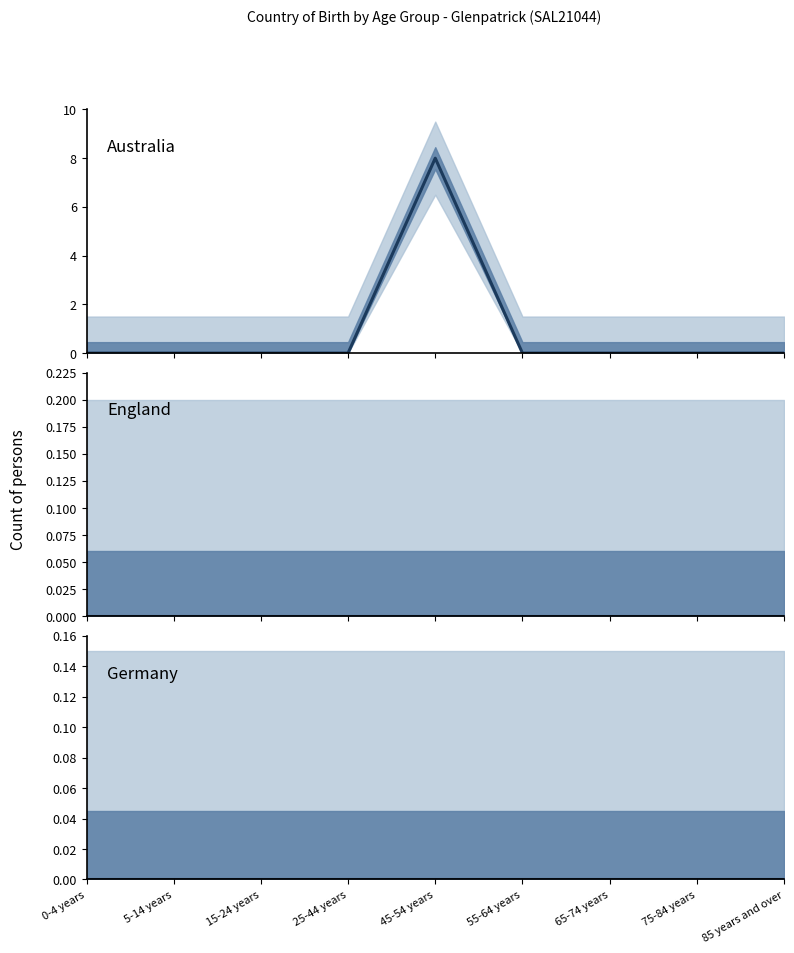

At which category does the chart reach its peak across all series?

45-54 years